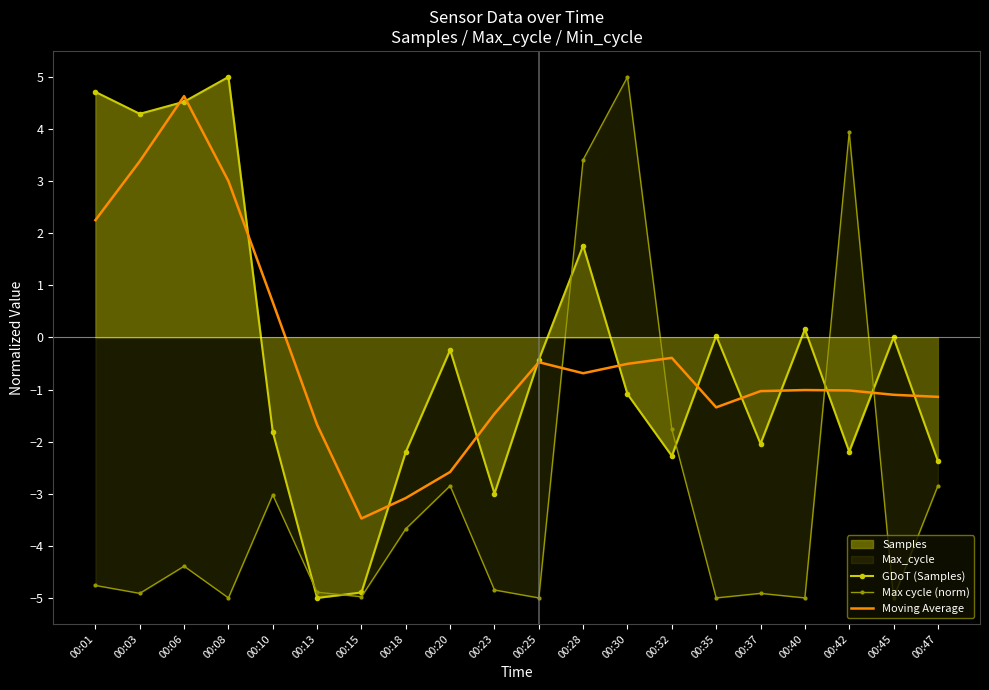

What is the difference between the Moving Average values at 00:15 and 00:10?

4.2